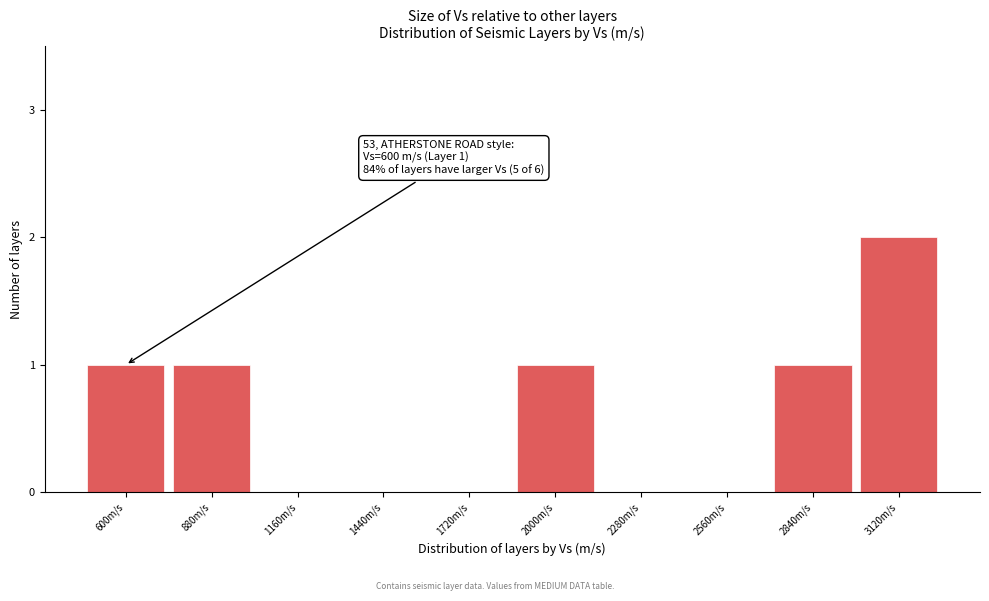

Reading left to right, transcribe all the data shown in this chart.

600m/s=1	880m/s=1	1160m/s=0	1440m/s=0	1720m/s=0	2000m/s=1	2280m/s=0	2560m/s=0	2840m/s=1	3120m/s=2